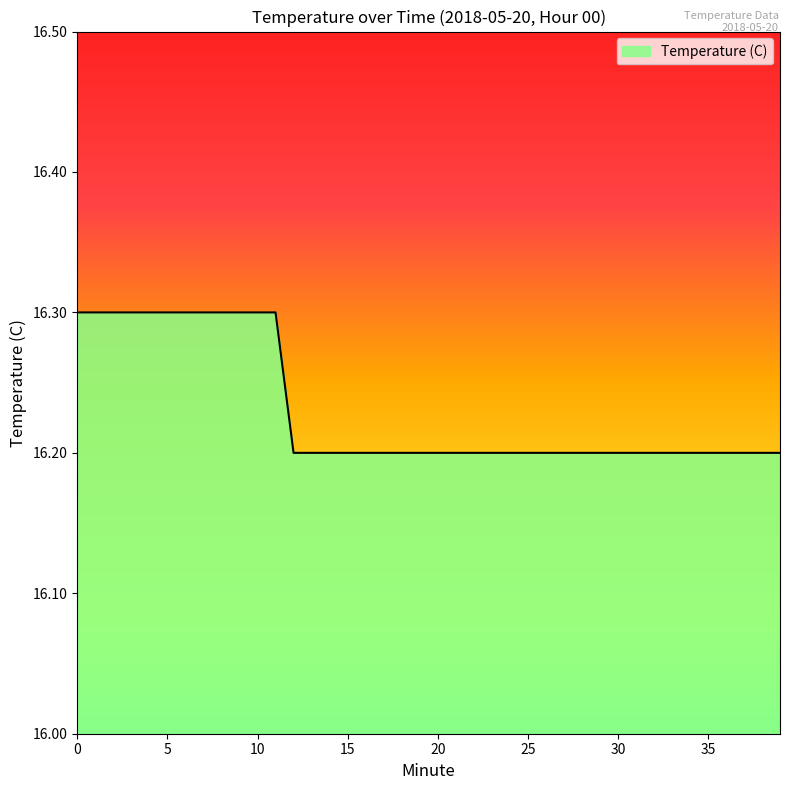

What is the greatest value displayed?

16.3